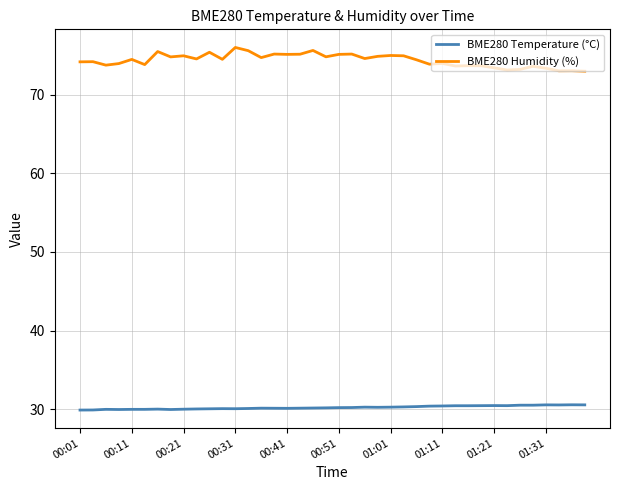

What is the smallest value displayed?

29.9